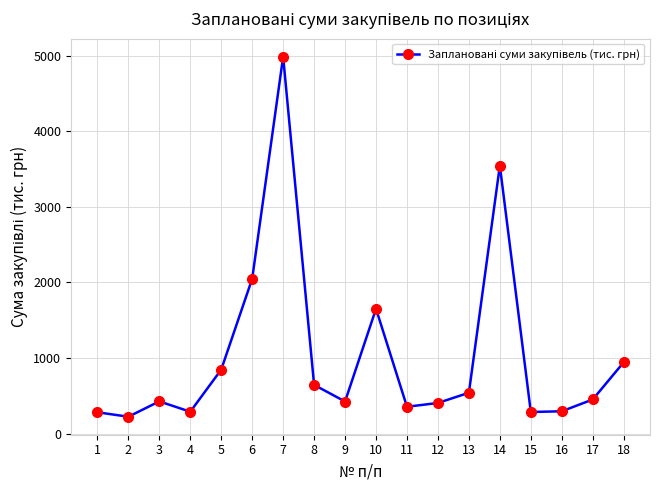

Is this an area chart (filled region under the line)?

No